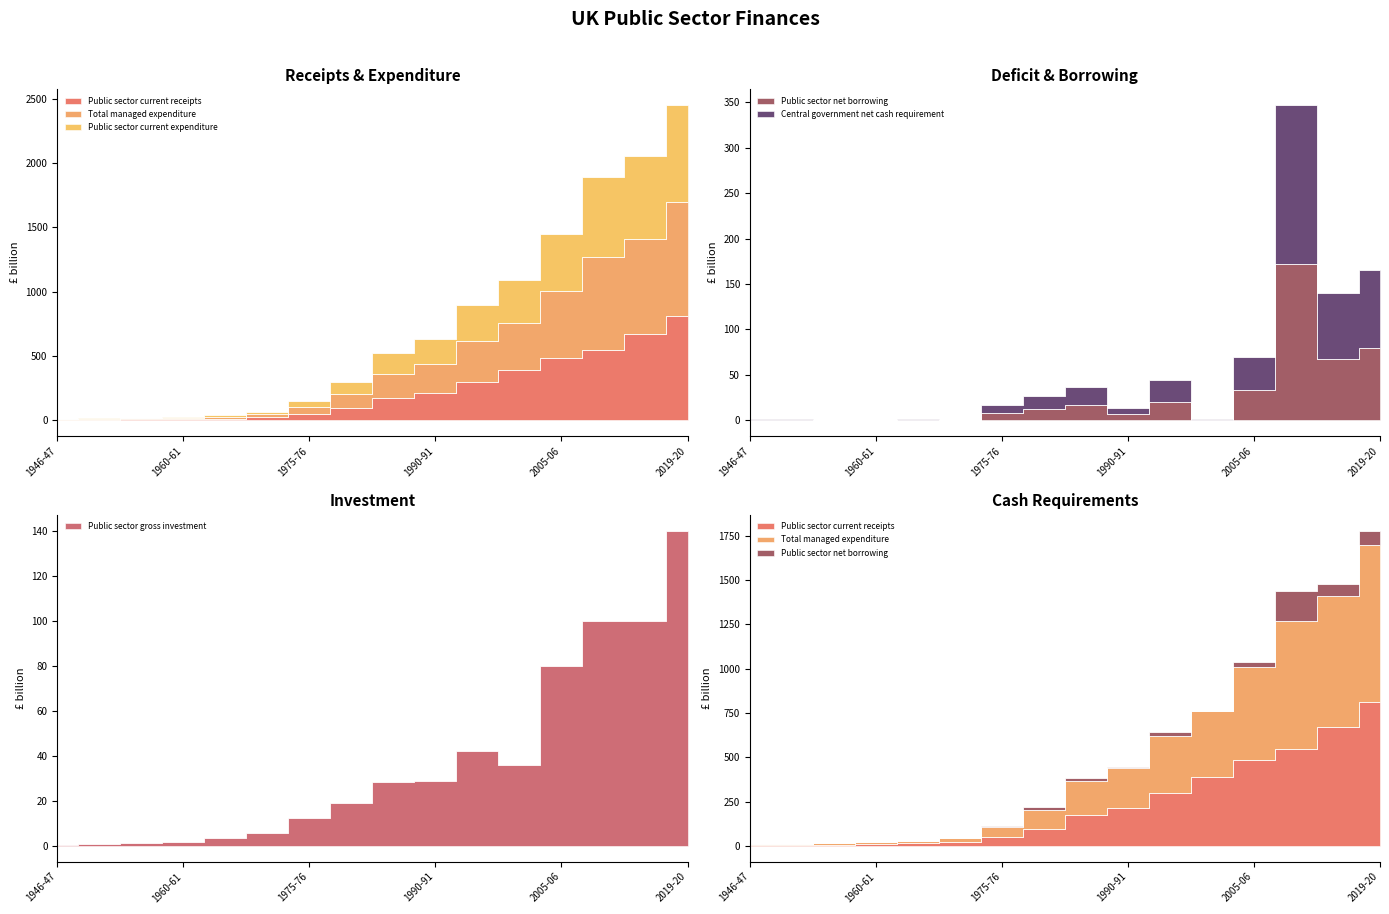

True or false: Public sector current receipts has more than 2 points higher than both neighbors.

False